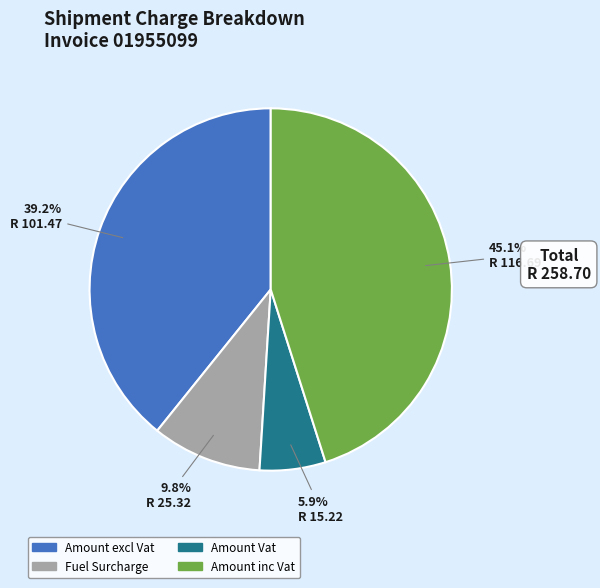

Which slice is the smallest?

Amount Vat